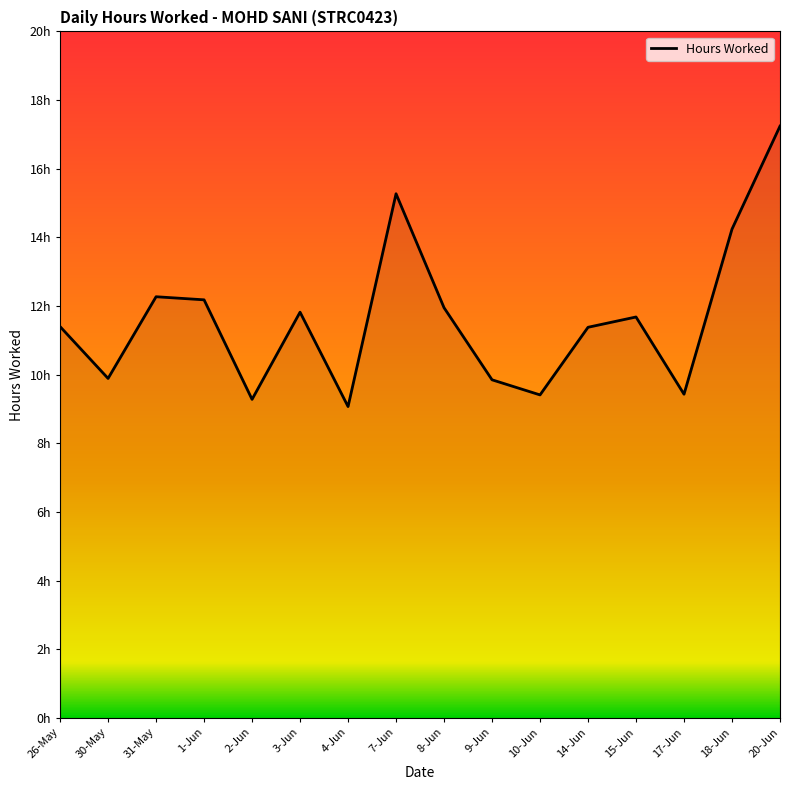

Where is the first local minimum?

30-May